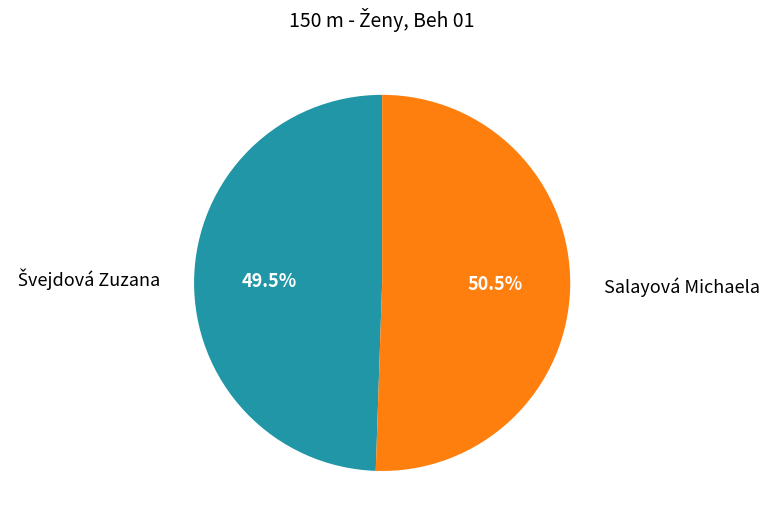

What is the largest slice in the pie chart?

Salayová Michaela